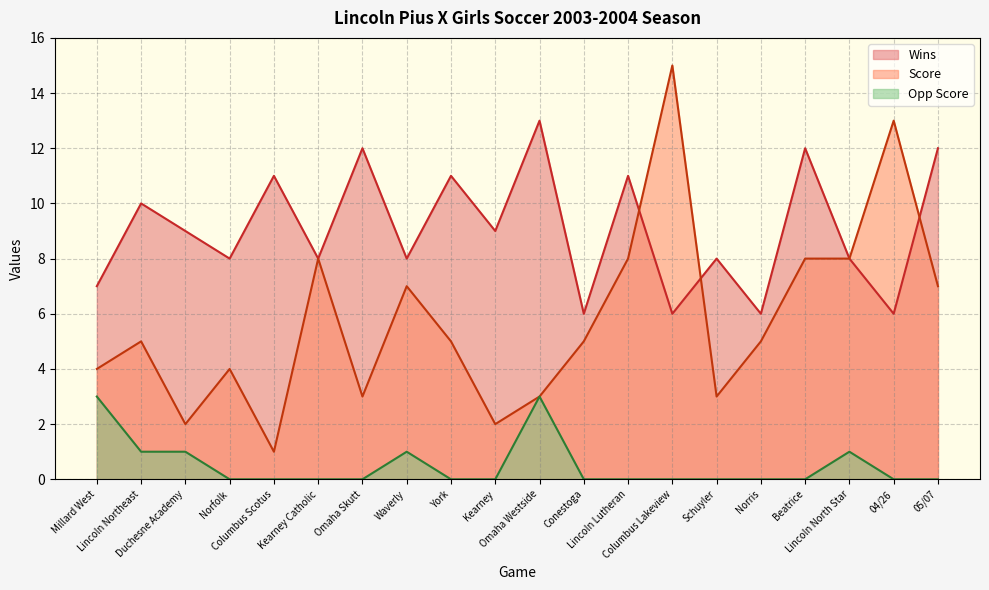

At which category does the chart reach its minimum across all series?

Norfolk